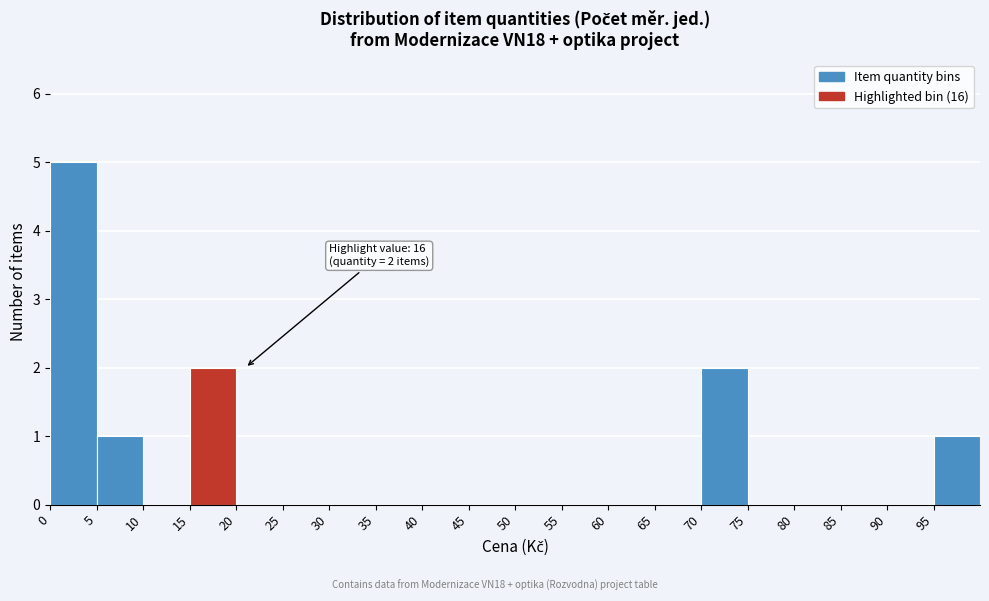

Which range on the x-axis has the tallest bar?

0 to 5